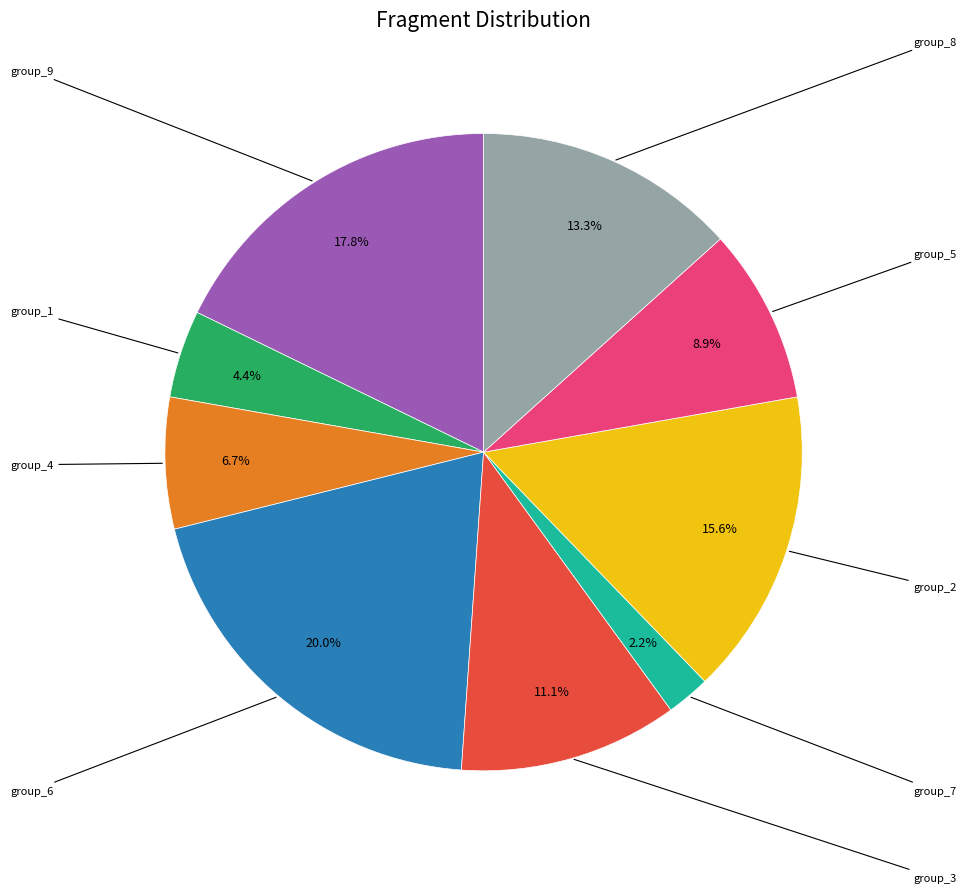

Does any single category account for the majority?

No